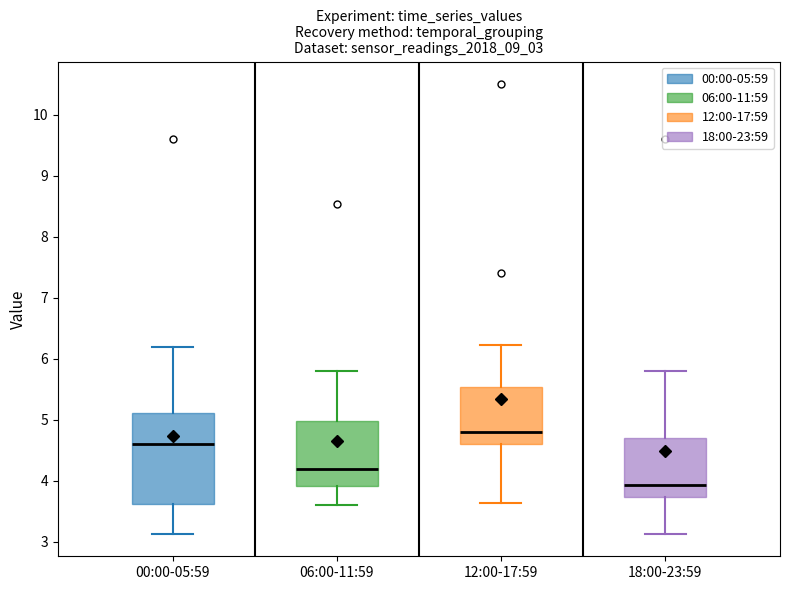

Which box is the tallest, from its lower edge to its upper edge?

00:00-05:59